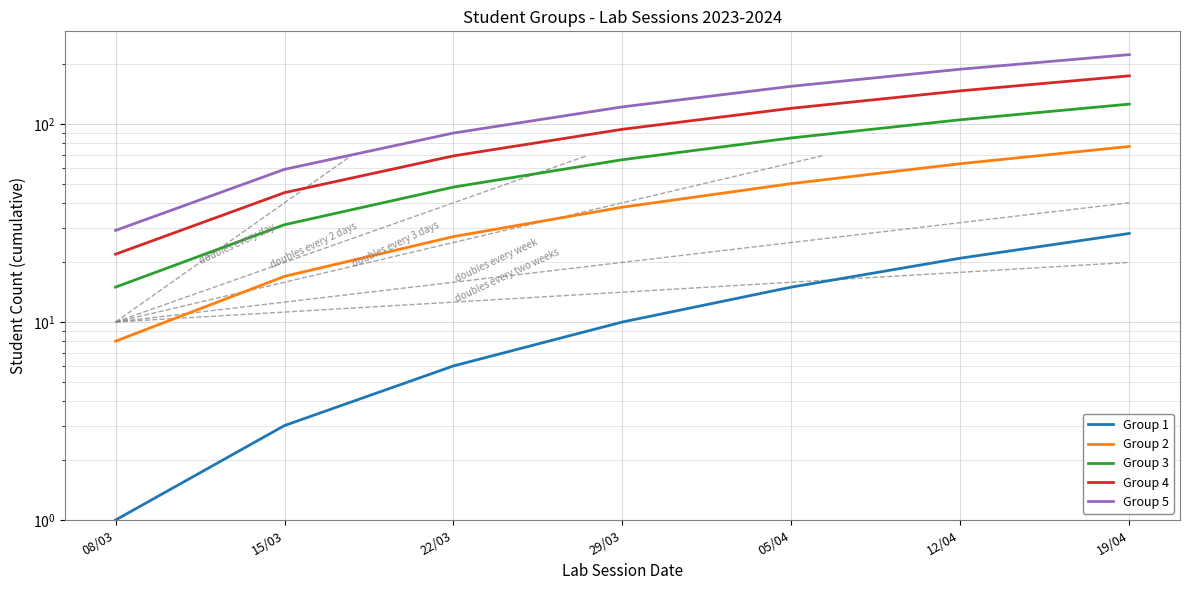

At which category is the sum across all series the highest?

19/04